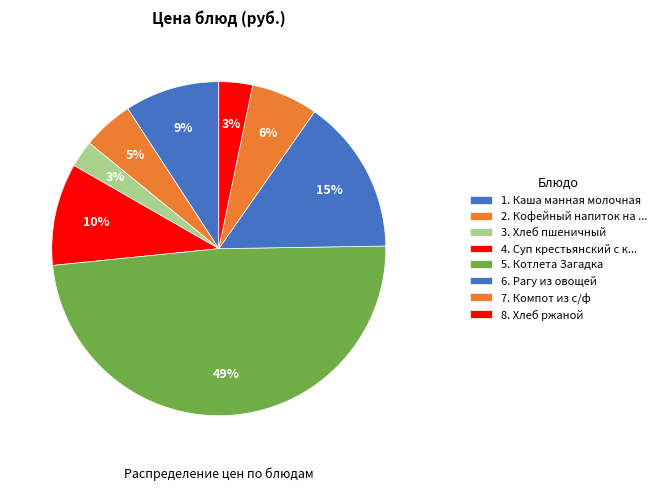

Does any single category account for the majority?

No